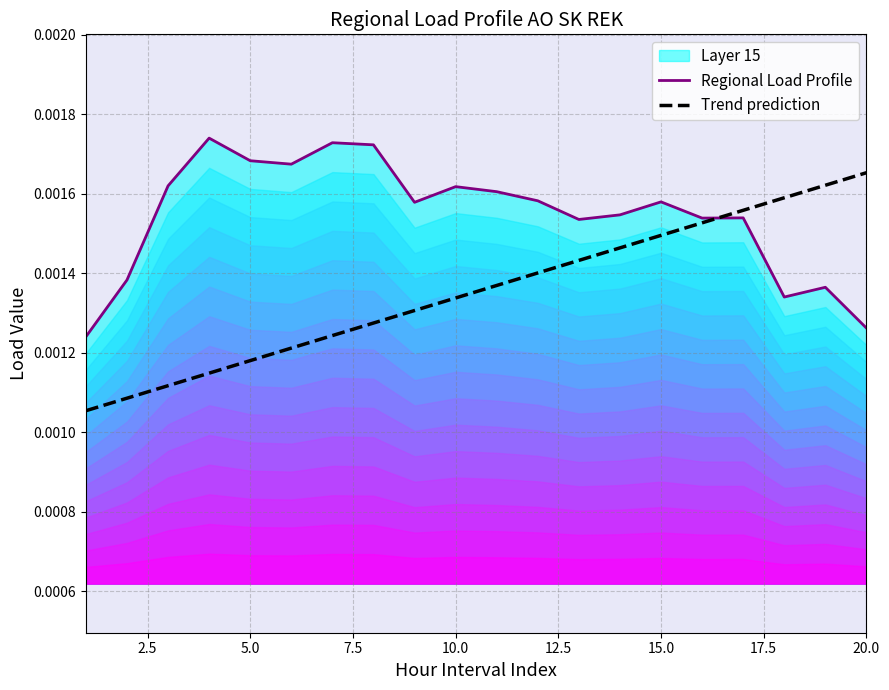

True or false: Trend prediction has more than 2 points higher than both neighbors.

False